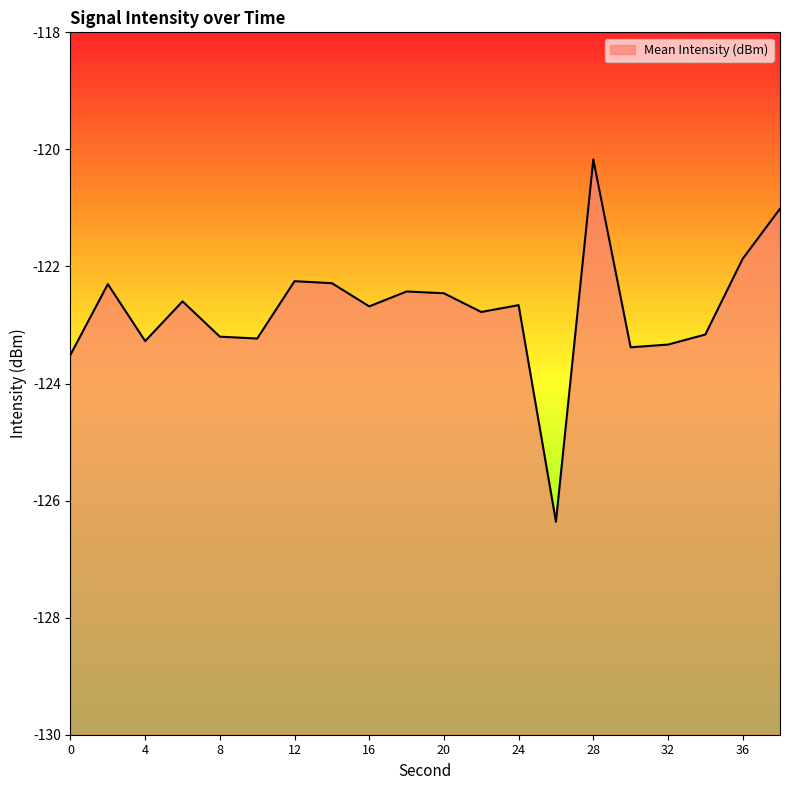

Which label corresponds to the smallest value in the chart?

26